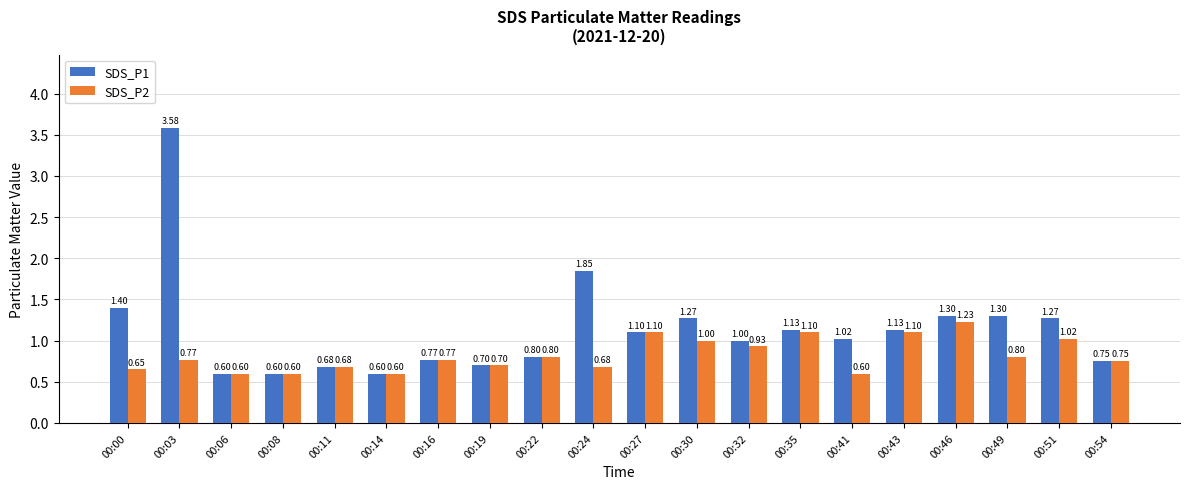

Does the chart contain stacked bars?

No